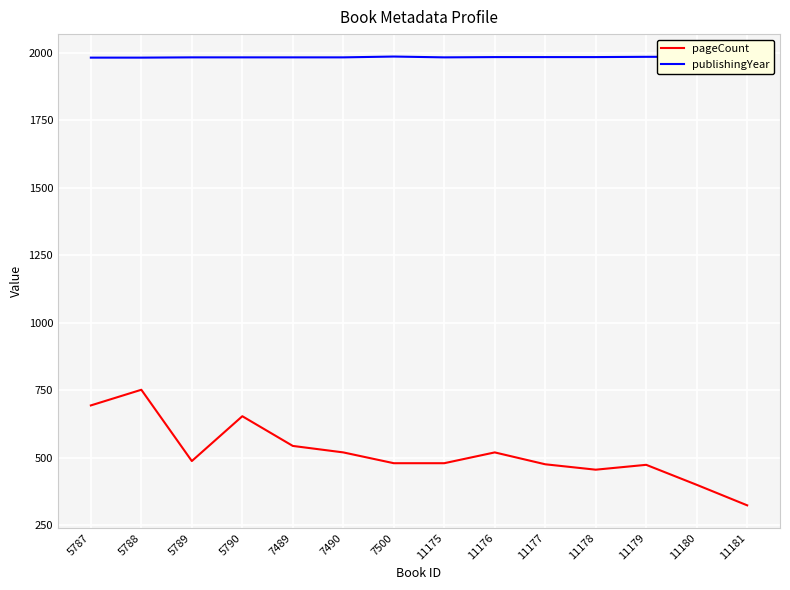

Which series has the largest total across all categories?

publishingYear